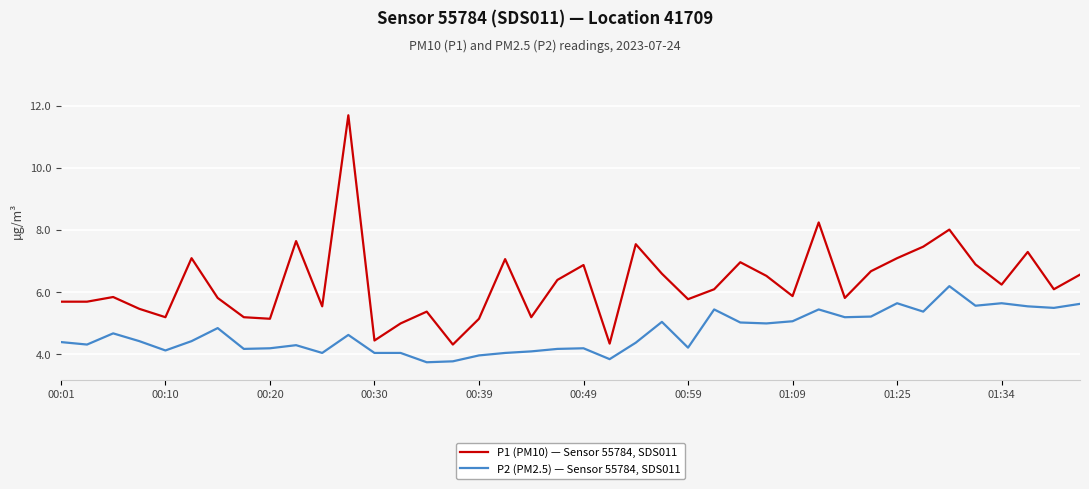

Which series has the largest total across all categories?

P1 (PM10) — Sensor 55784, SDS011